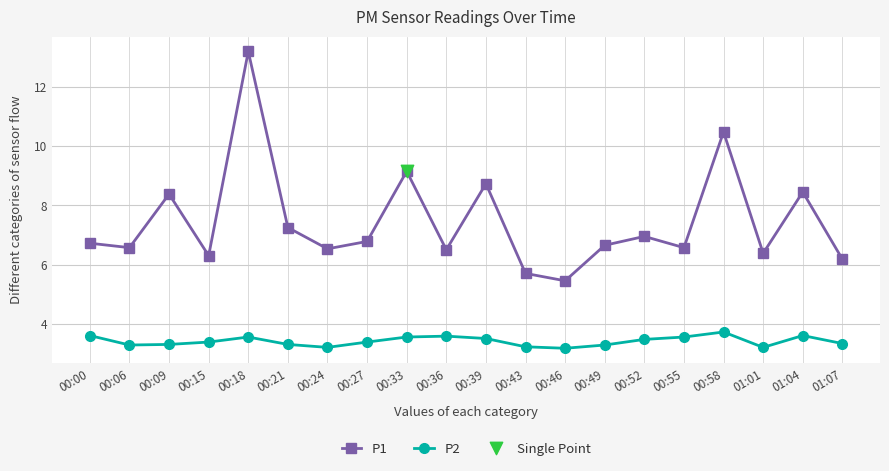

What is the sum of the P2 values at 00:52 and 00:33?

7.0